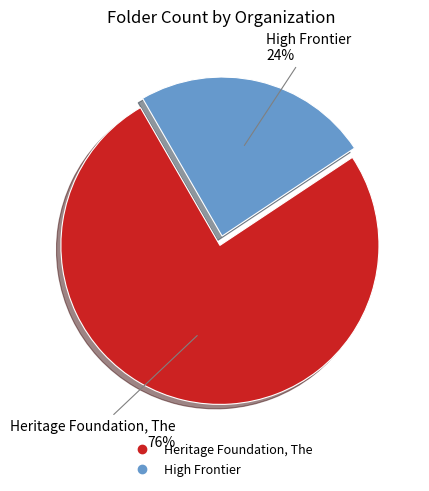

Combined, do High Frontier and Heritage Foundation, The account for over 50%?

Yes